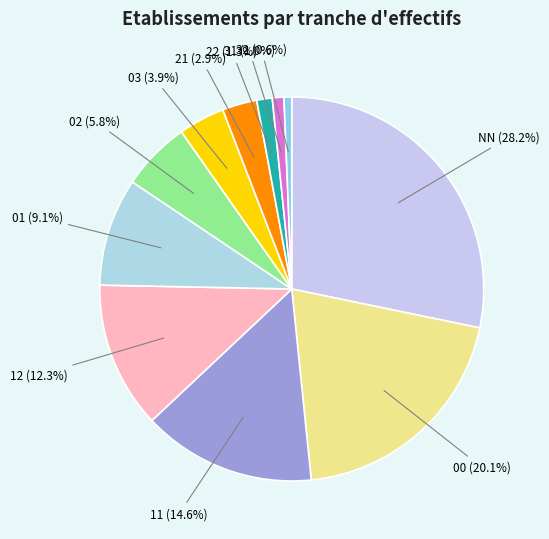

To the nearest percent, what portion does NN represent?

28%